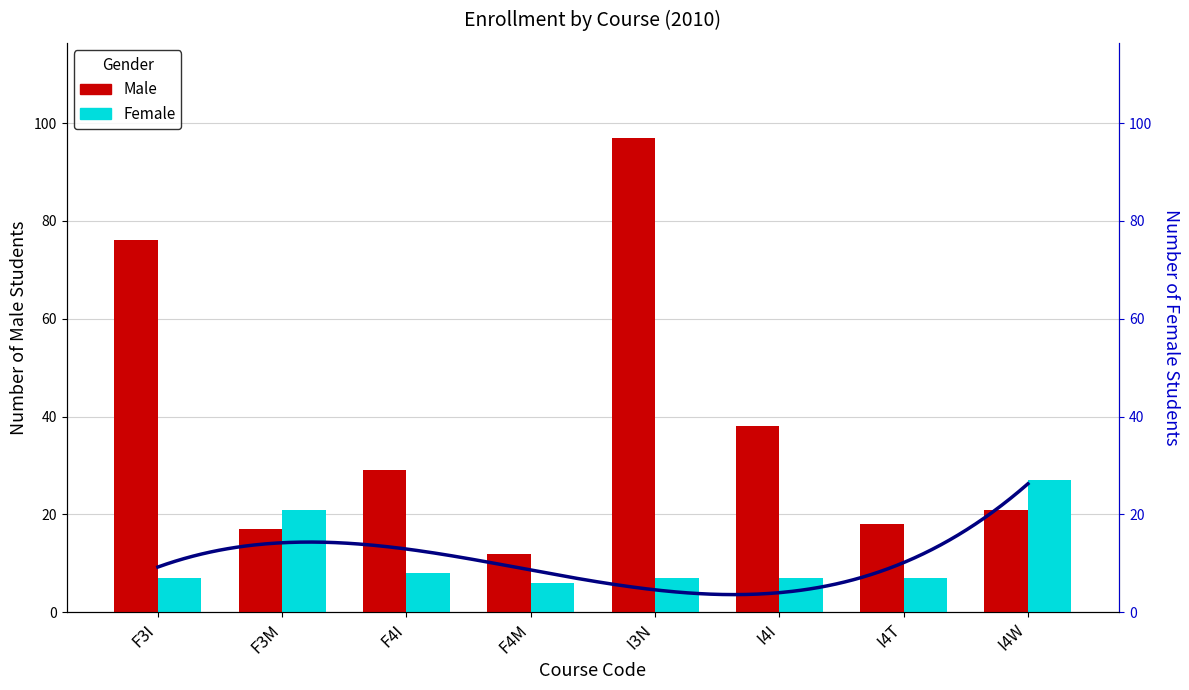

What is the total value across all series at F3M?

38